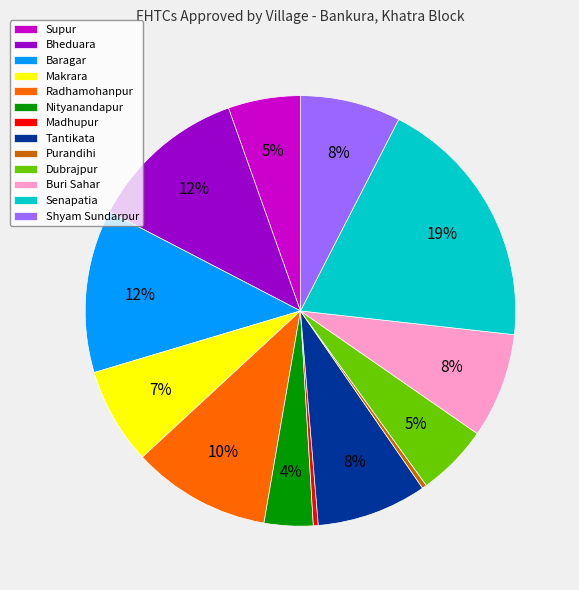

Is the sum of Senapatia and Radhamohanpur greater than half?

No